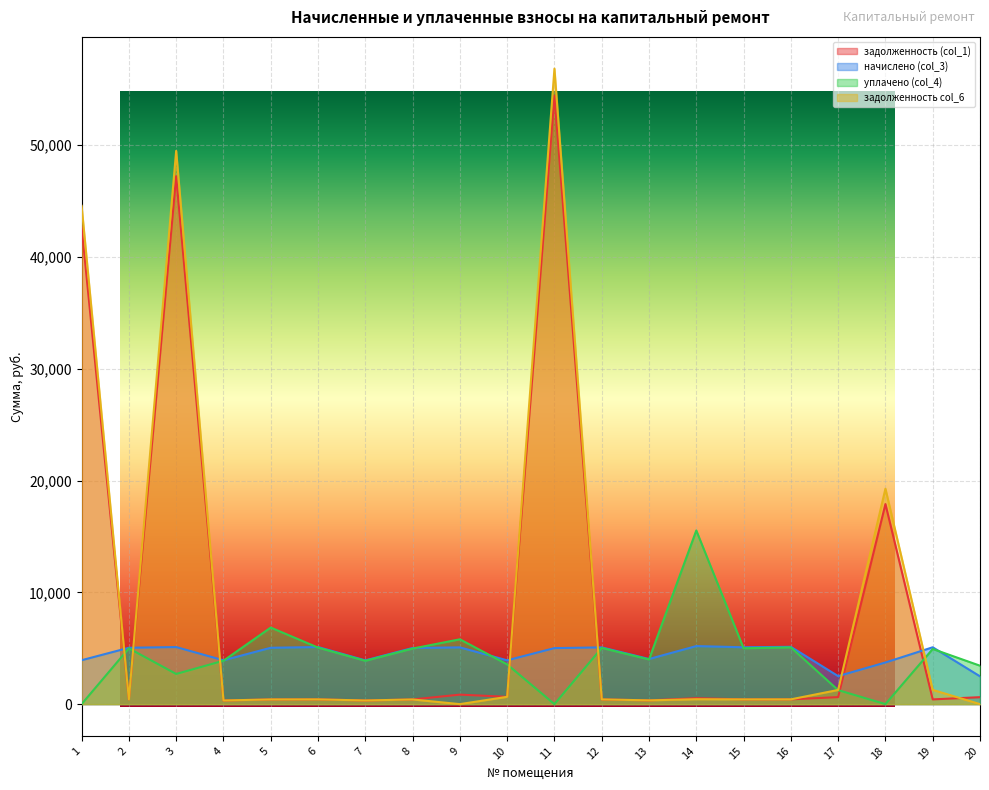

How many lines are shown in the chart?

4